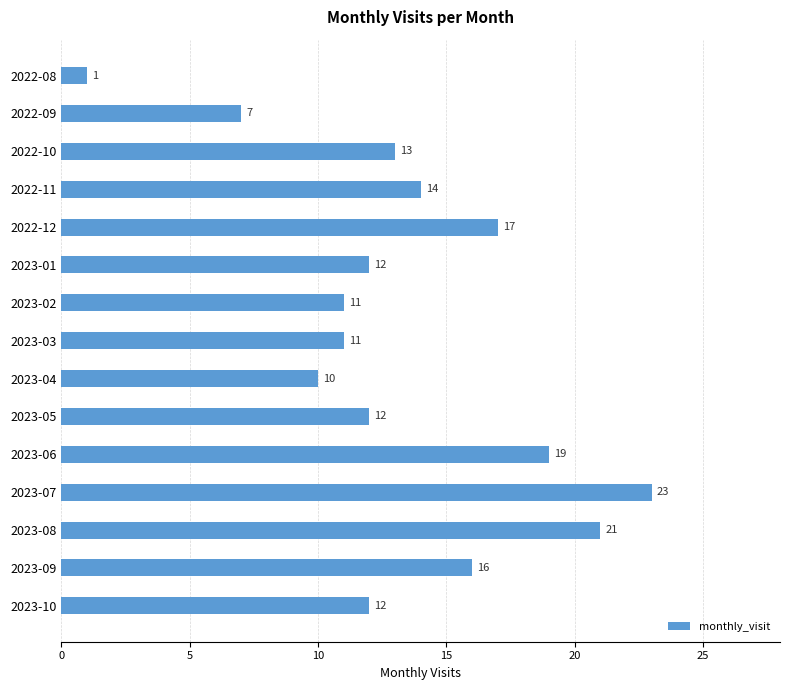

Reading bottom to top, transcribe all the data shown in this chart.

12	16	21	23	19	12	10	11	11	12	17	14	13	7	1